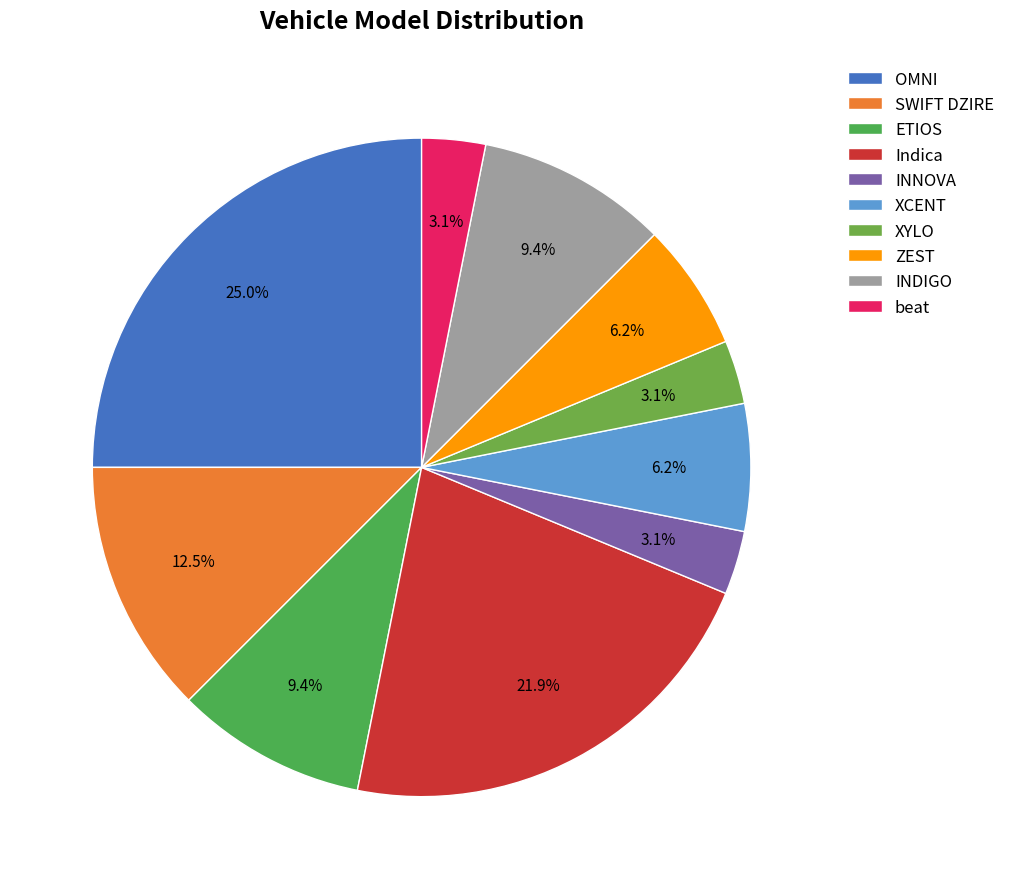

Is there a majority slice in this chart?

No